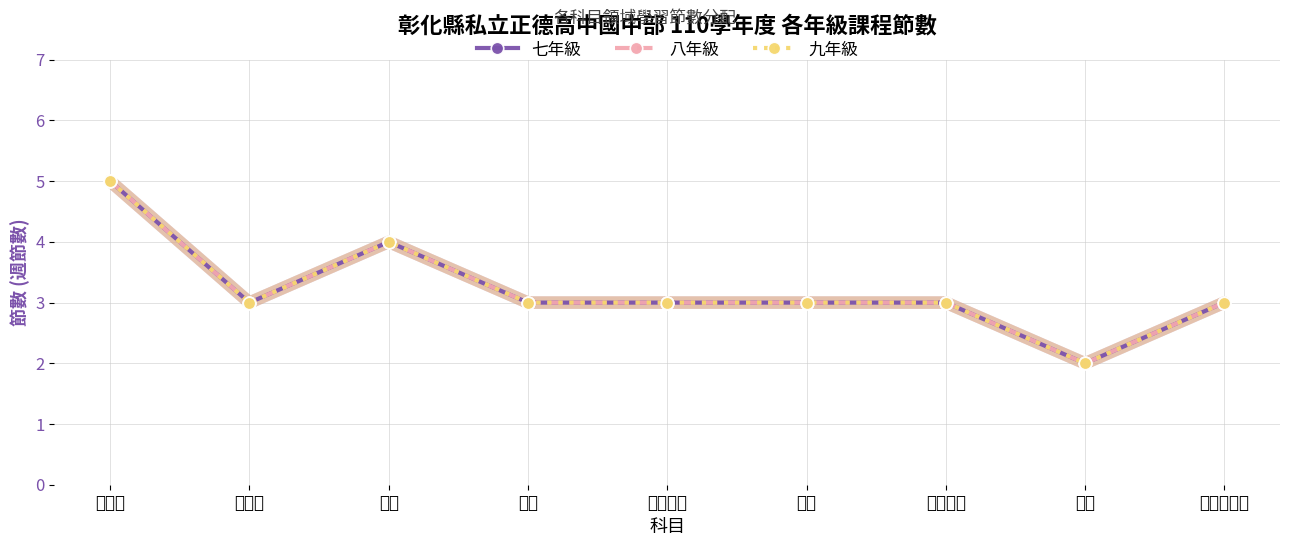

What value does the 七年級 series have at 科技?

2